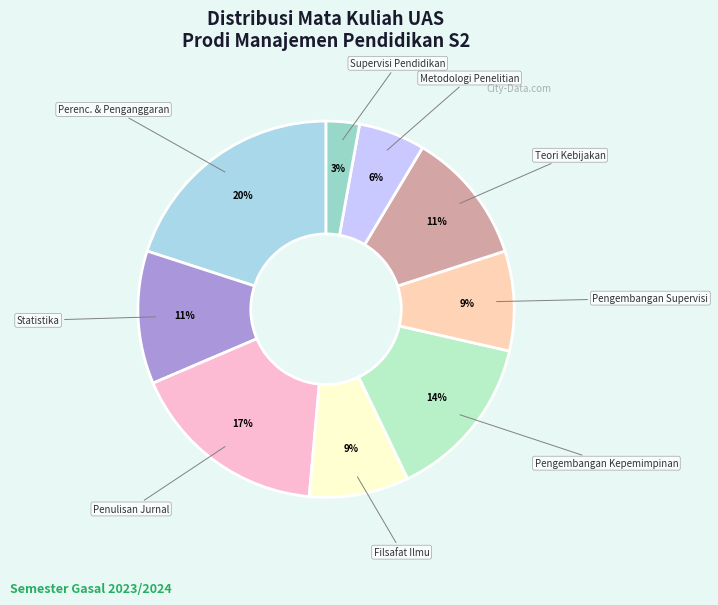

Count the number of slices in the pie.

9